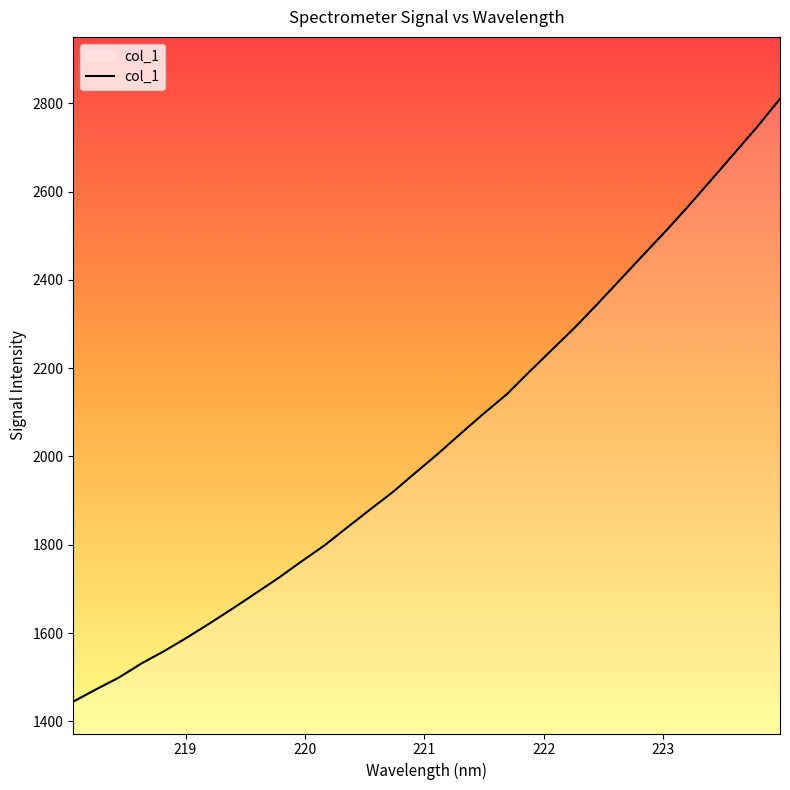

How many categories are shown in the chart?

32